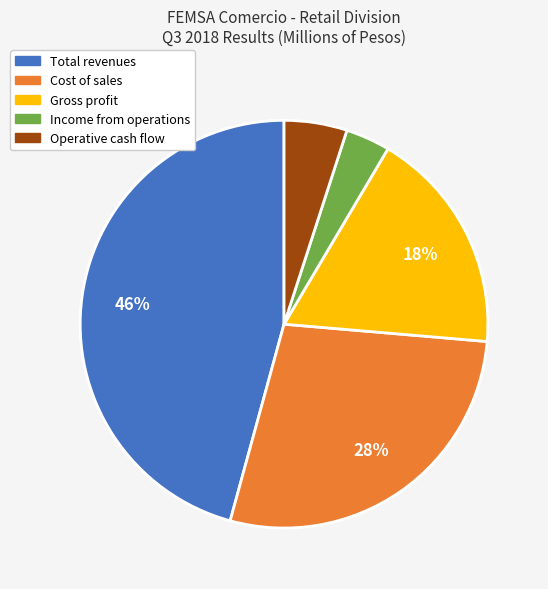

The Total revenues slice represents 37% of the pie. True or false?

False